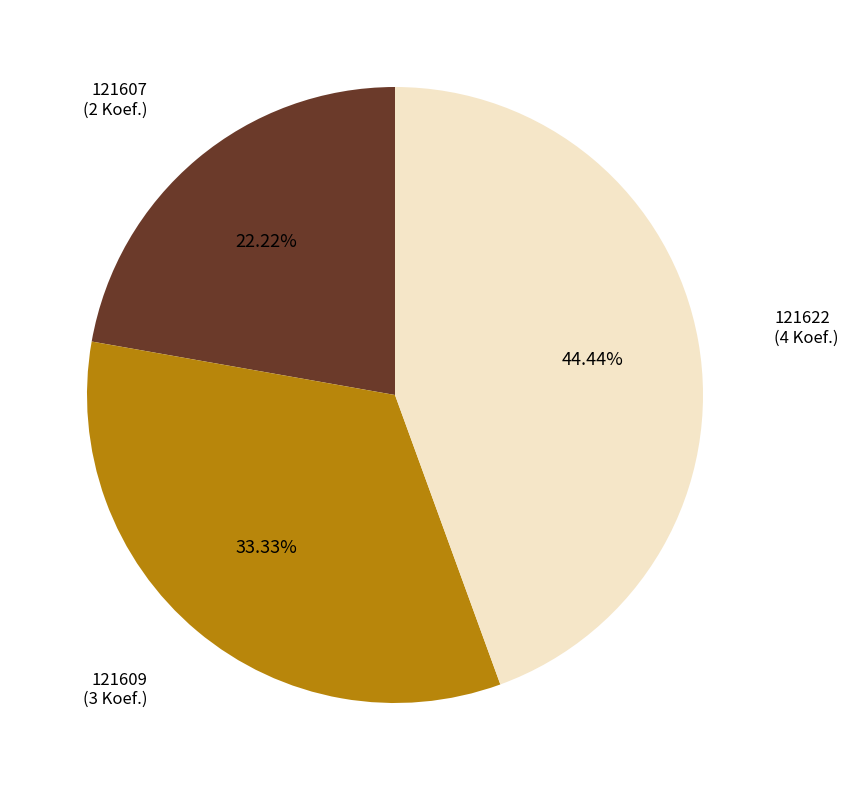

What is the ratio of the value at 121607 to the value at 121609?

0.7